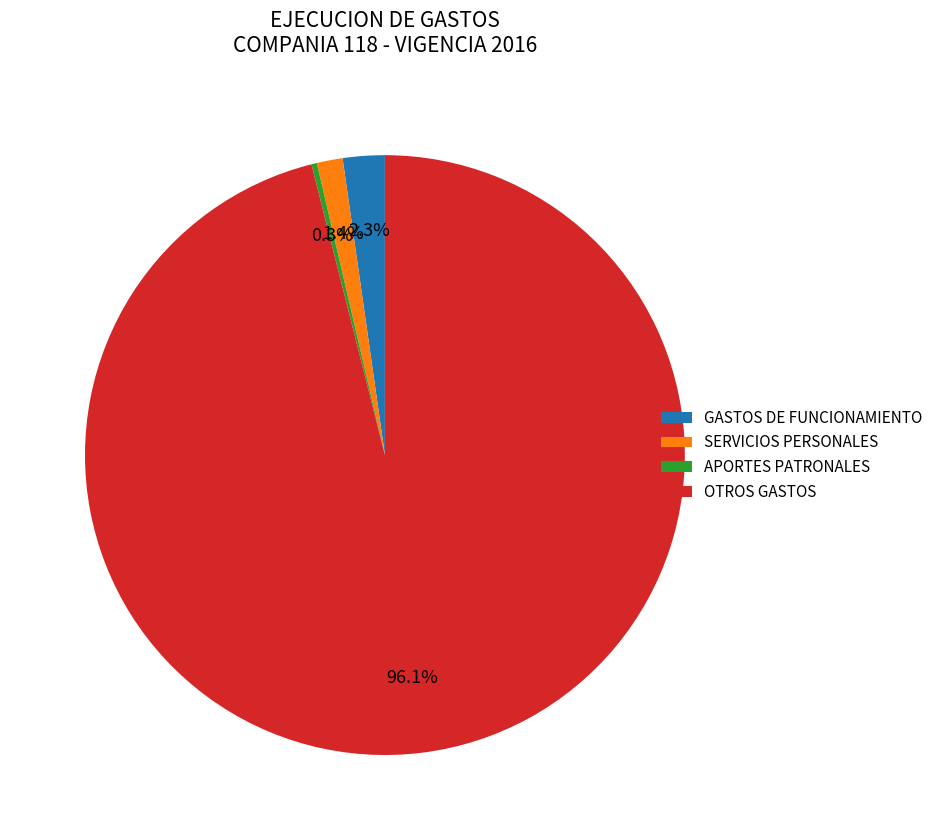

Between APORTES PATRONALES and OTROS GASTOS, which is larger?

OTROS GASTOS